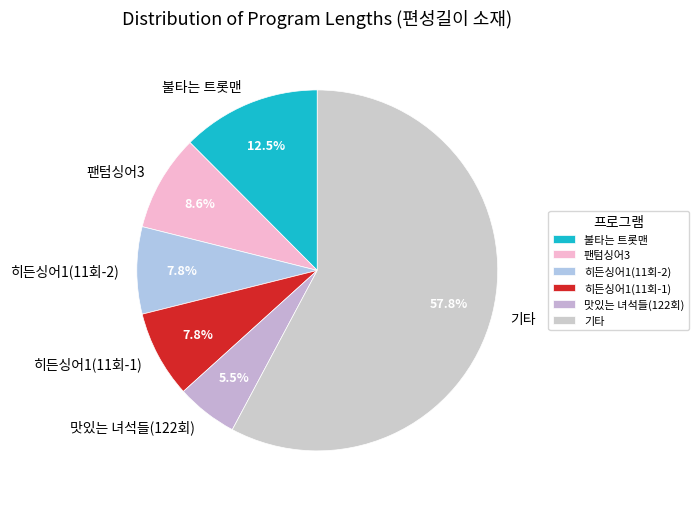

Do 기타 and 히든싱어1(11회-1) together represent more than half of the pie?

Yes